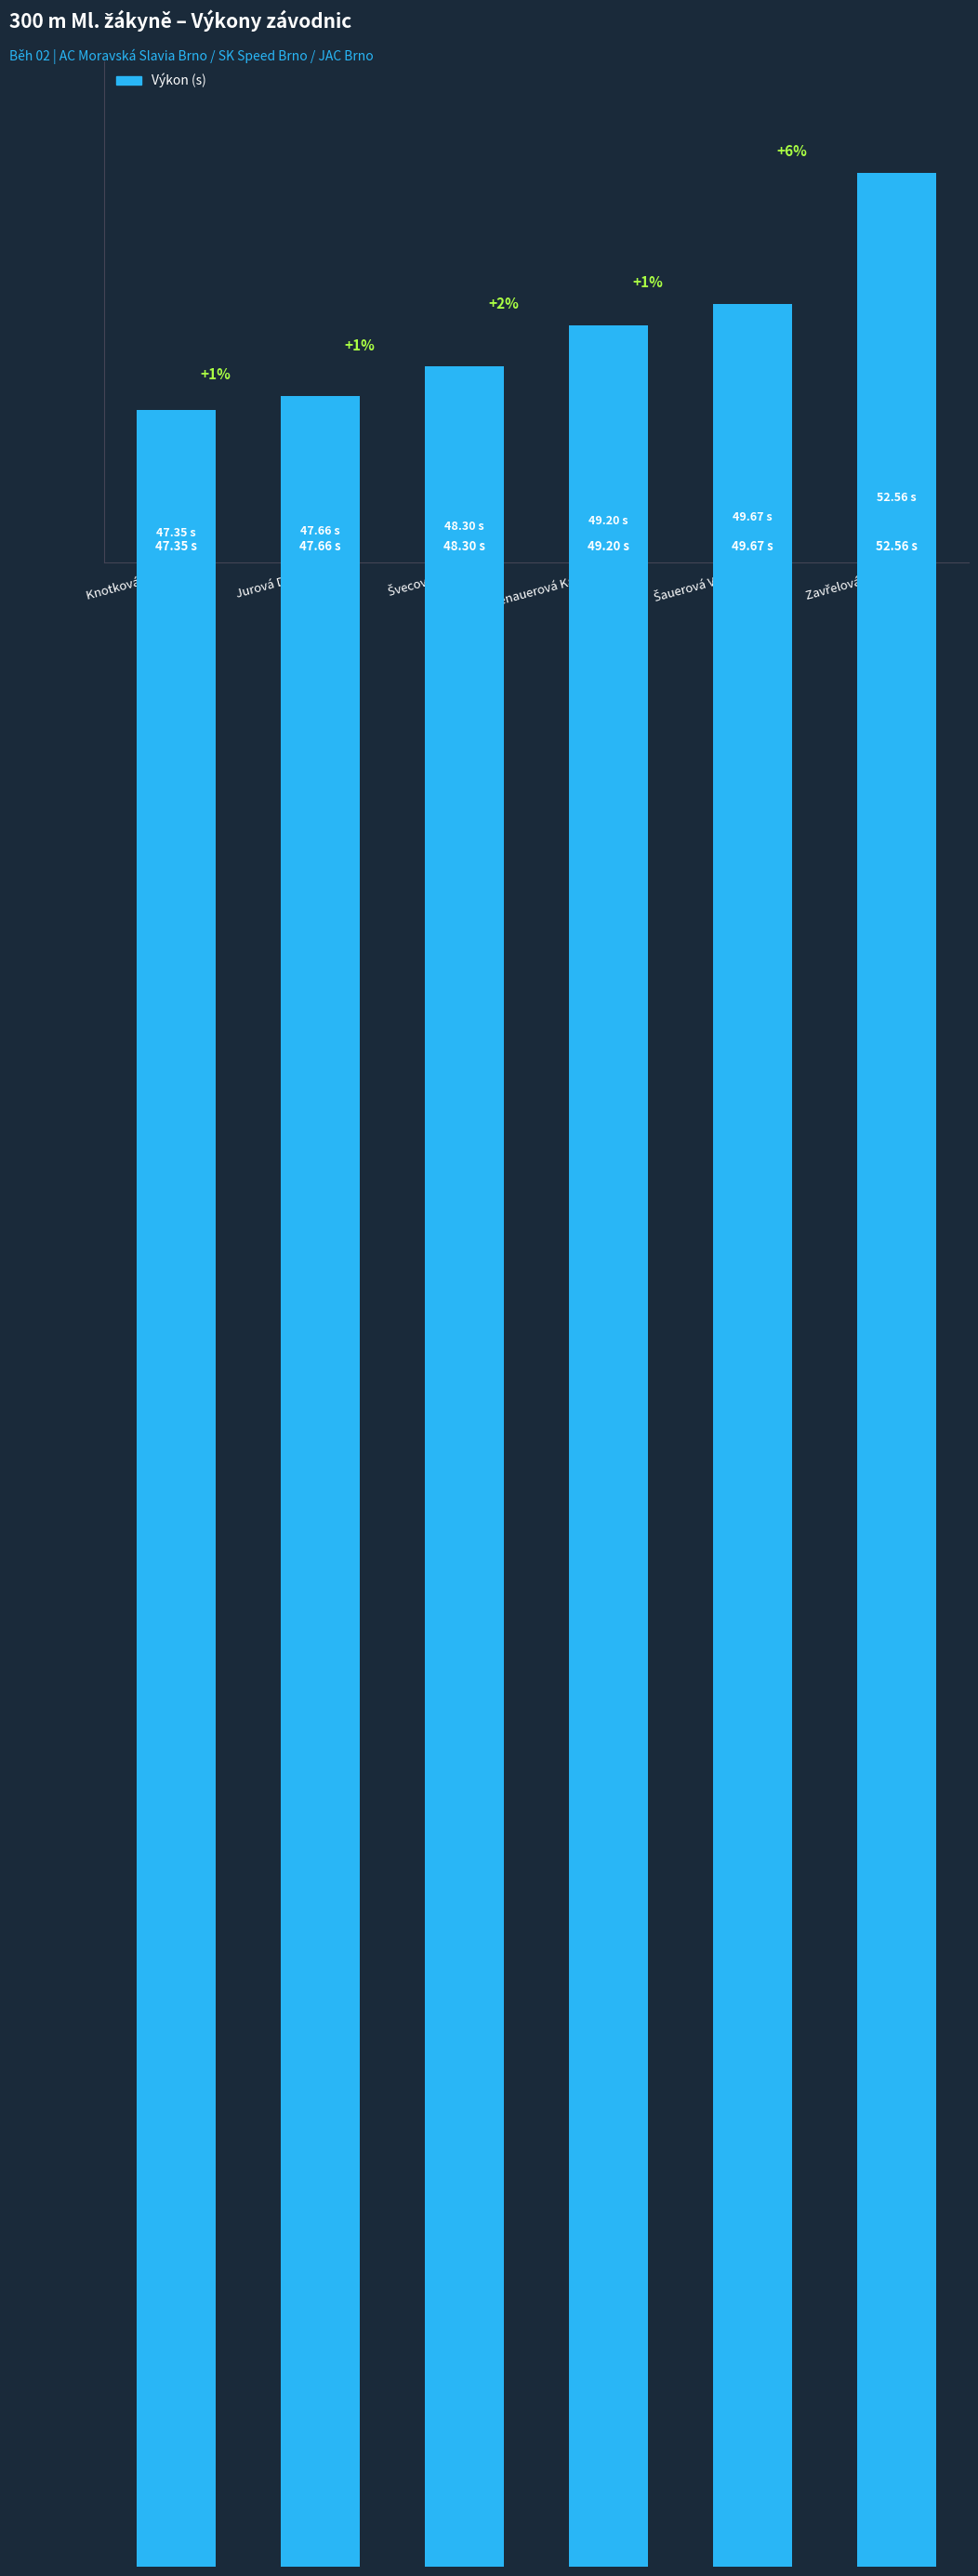

List the labels in order of value, largest first.

Zavřelová Aneta, Šauerová Victoria, Macenauerová Karolína, Švecová Julie, Jurová Daniela, Knotková Eliška